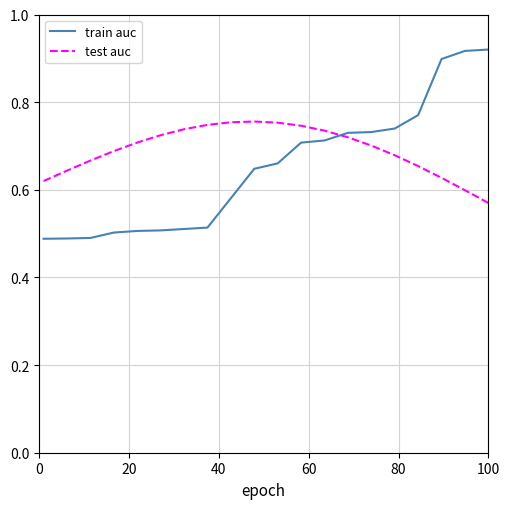

Which series ends up on top after the final intersection of train auc and test auc?

train auc